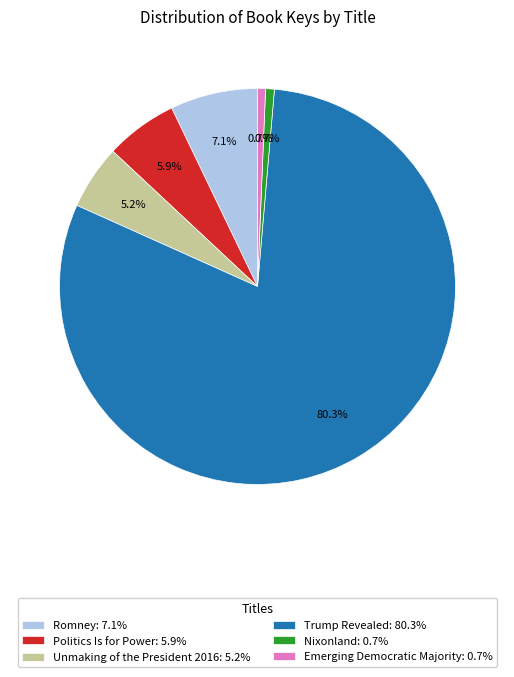

How many slices are in this pie chart?

6